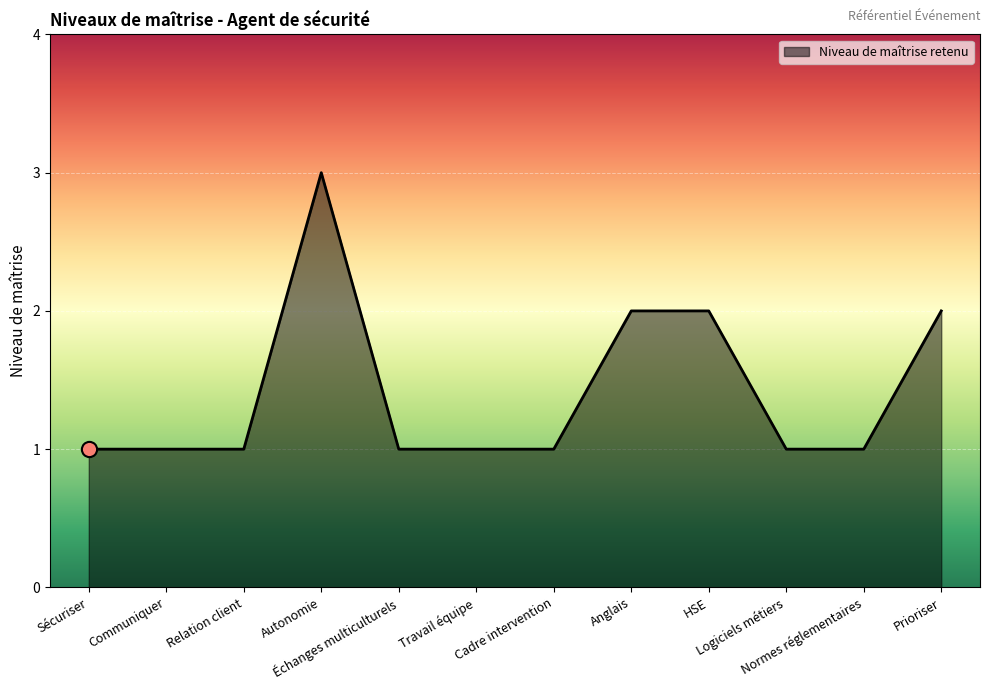

Approximately how many times larger is the value at Anglais compared to Cadre intervention?

2.0